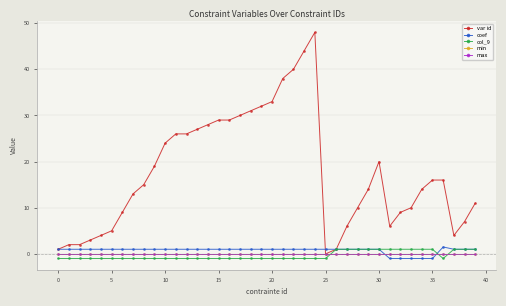

What is the maximum value for coef?

1.5